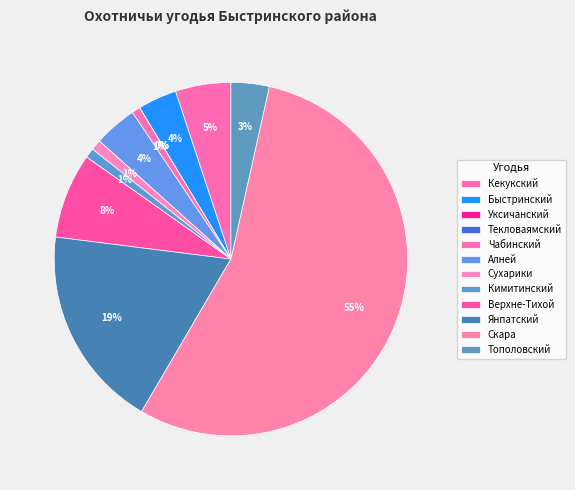

Does any single category account for the majority?

Yes